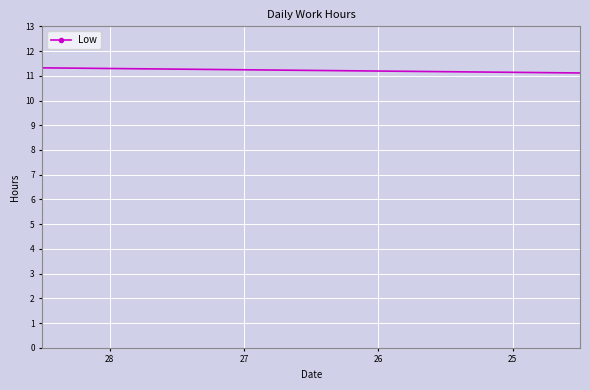

What is the average value?

9.7